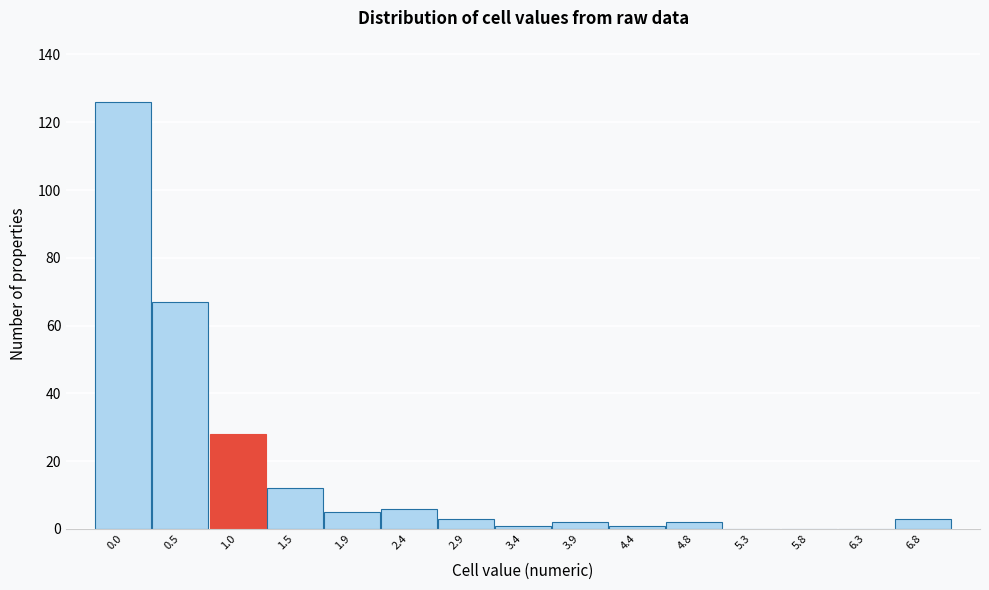

Reading left to right, transcribe all the data shown in this chart.

0.0=126	0.5=67	1.0=28	1.5=12	1.9=5	2.4=6	2.9=3	3.4=1	3.9=2	4.4=1	4.8=2	5.3=0	5.8=0	6.3=0	6.8=3